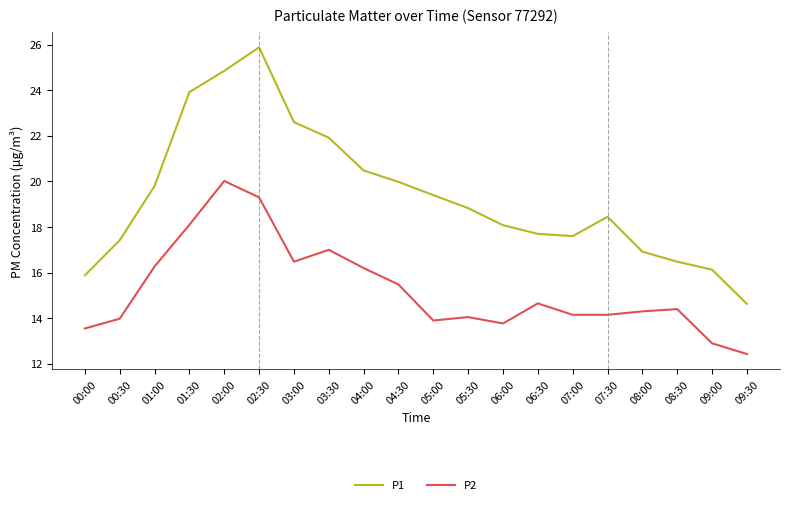

What are all the series names shown in the legend?

P1, P2